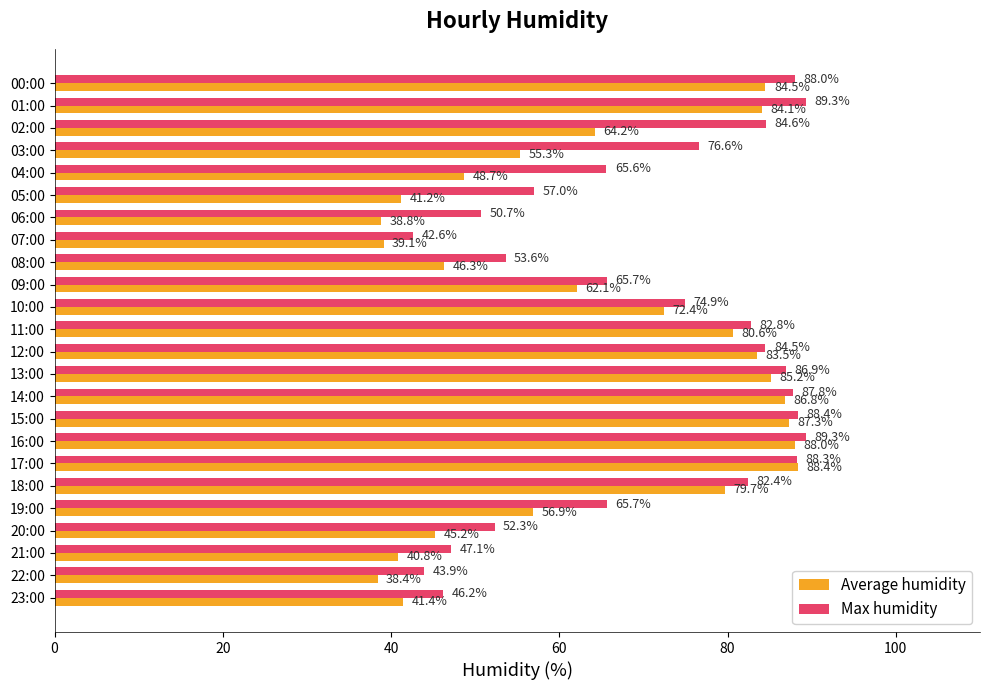

True or false: Average humidity has a value of 123.7 at 01:00.

False